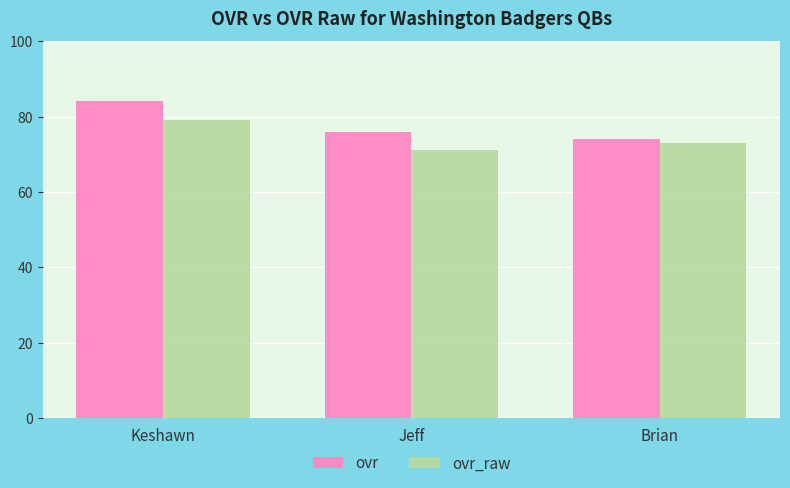

What is the sum of the ovr_raw values at Keshawn and Brian?

152